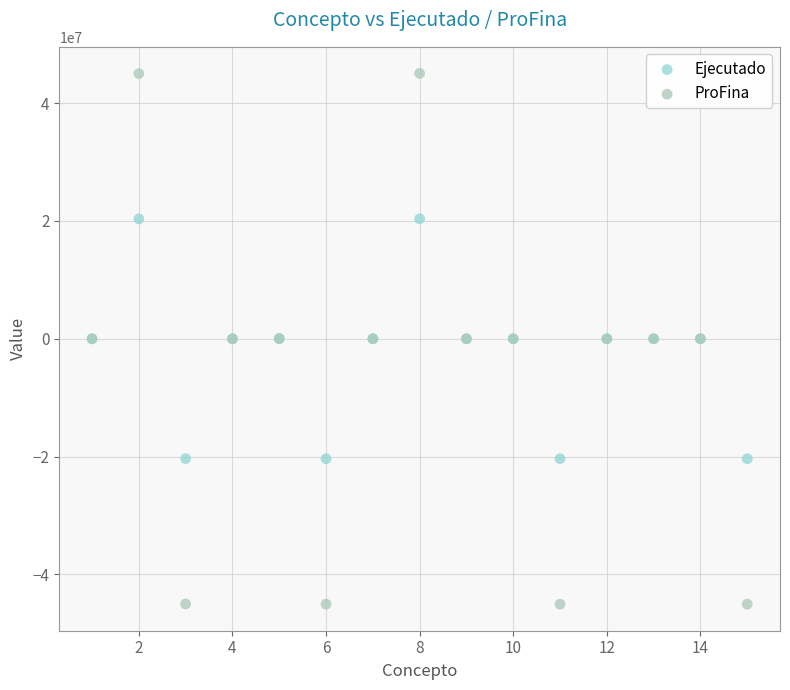

What are all the series names shown in the legend?

Ejecutado, ProFina